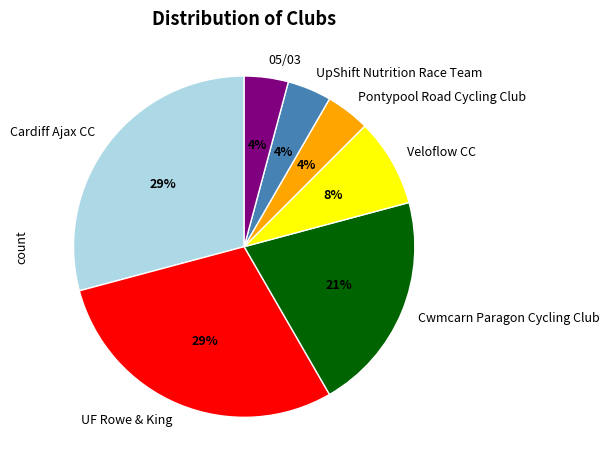

To the nearest percent, what is the average slice percentage?

14%